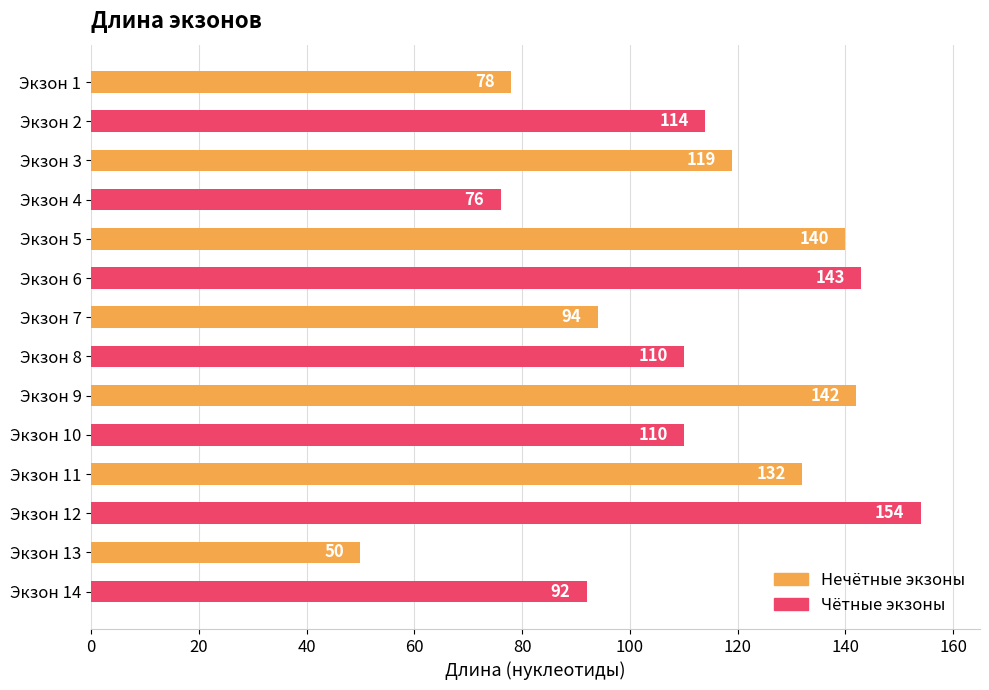

The value at Экзон 4 is 76. True or false?

True